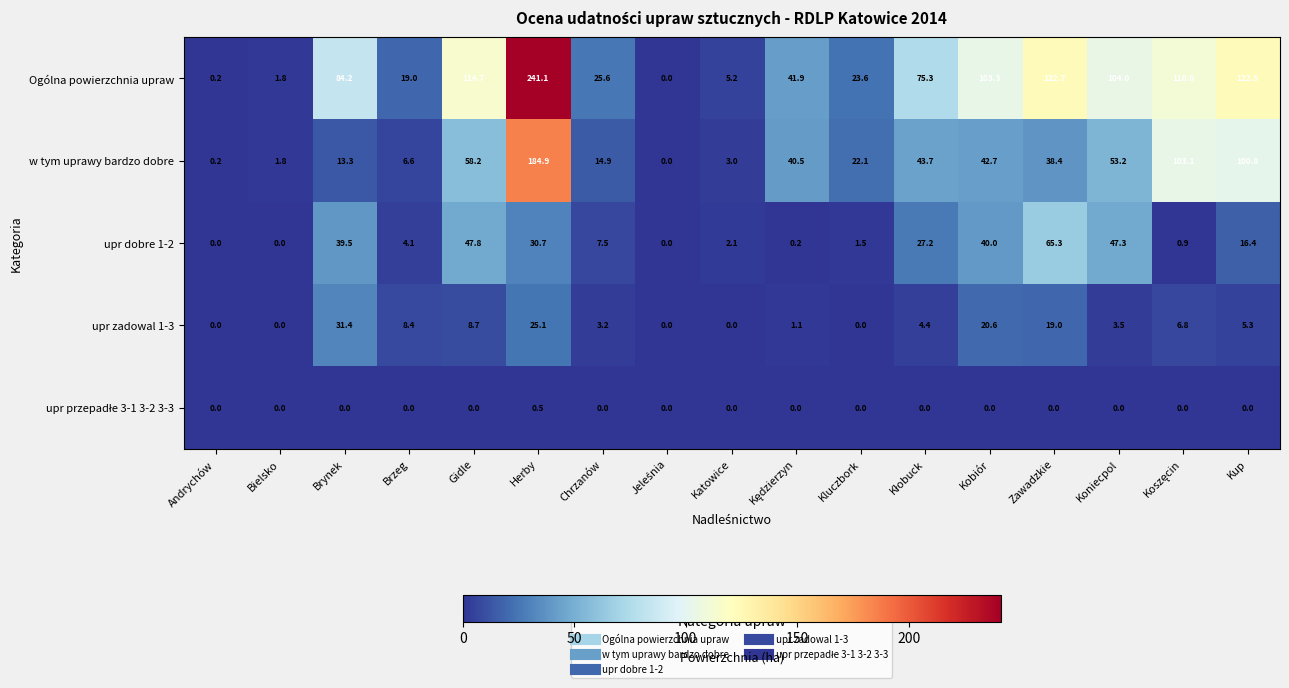

True or false: Ogólna powierzchnia upraw has a value of 163.9 at Koniecpol.

False